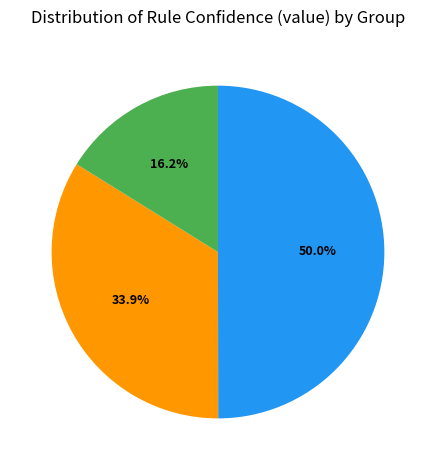

How many segments does this pie chart have?

3